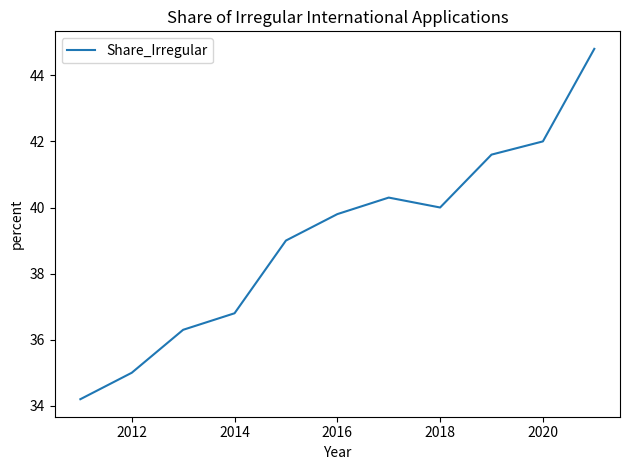

What is the maximum value shown in the chart?

44.8